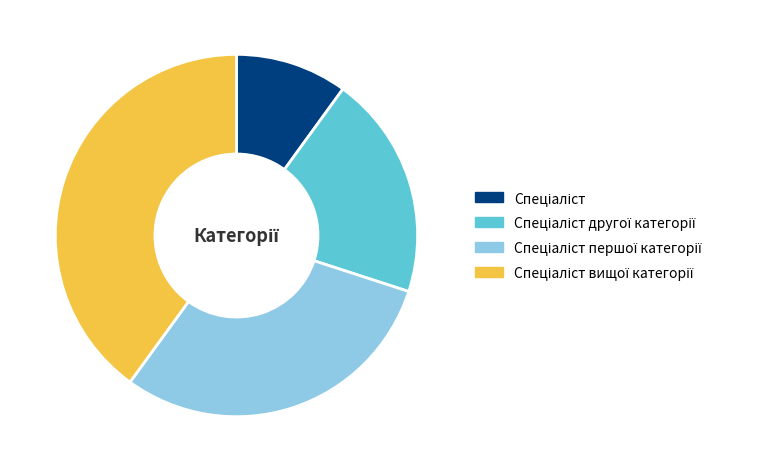

Is there any slice that represents more than half of the pie?

No